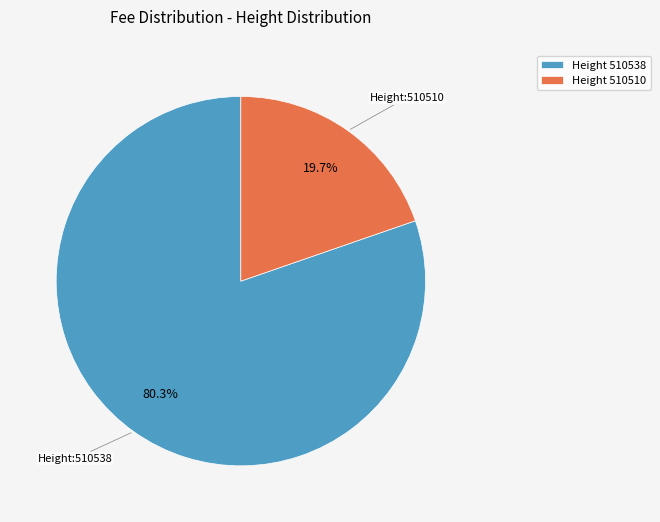

Rank the categories by value from highest to lowest.

Height 510538, Height 510510